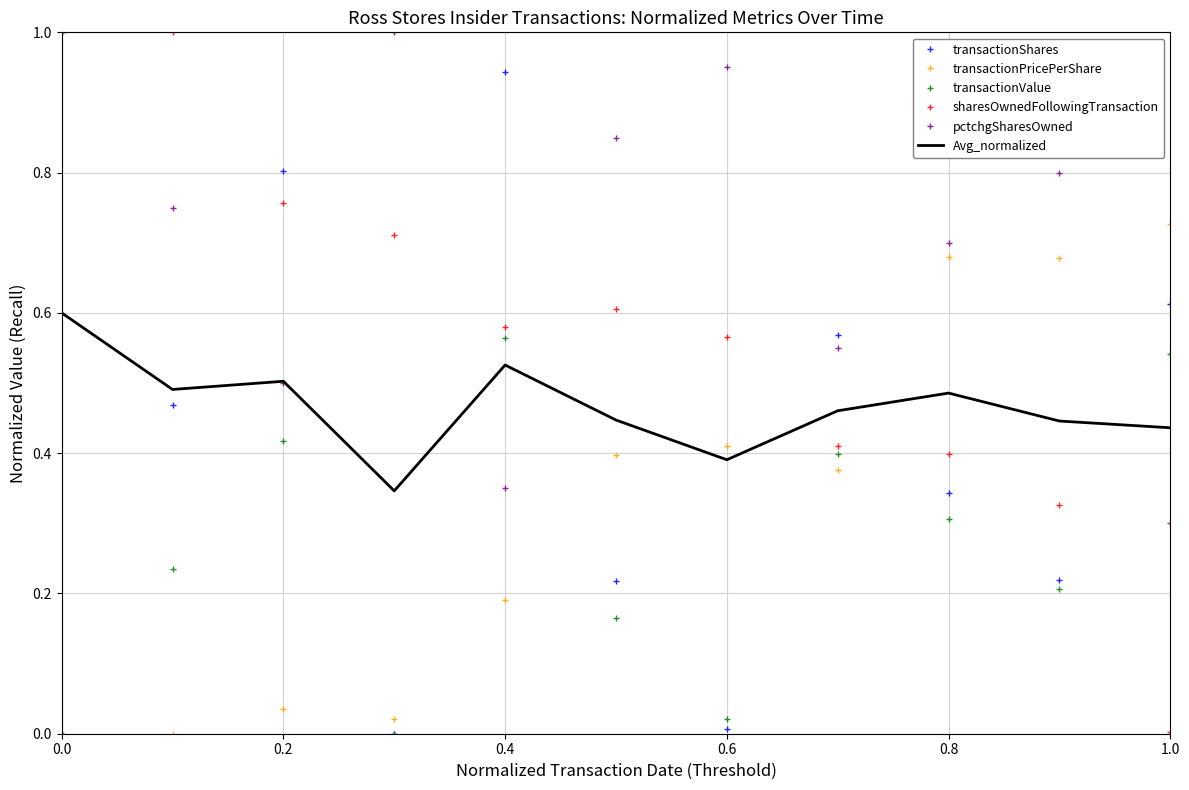

How many values in transactionShares are above zero?

10